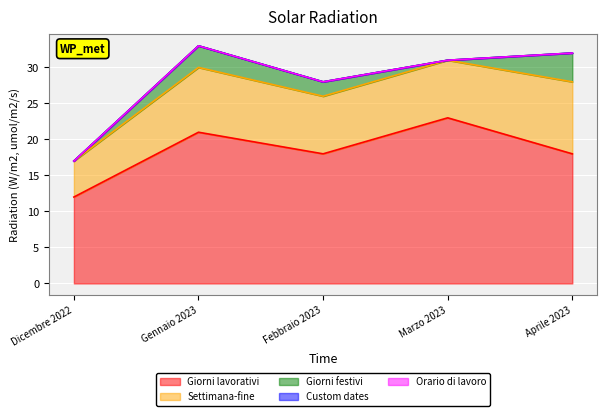

What is the value of the Giorni festivi point at the 5th from the left?

4